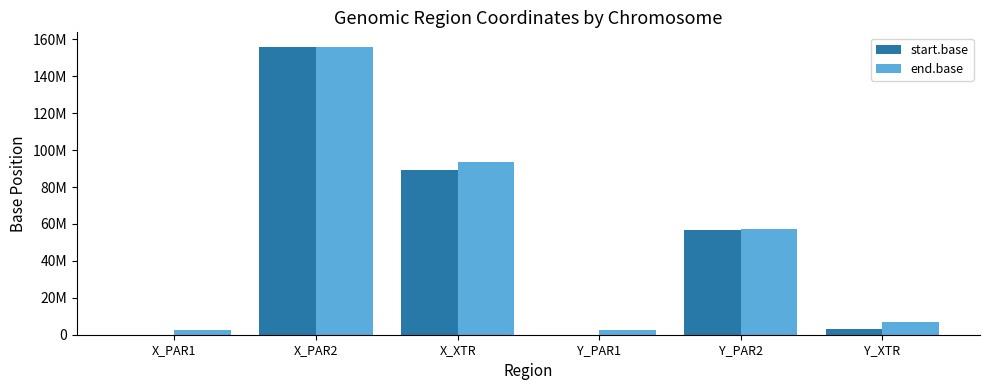

The start.base series shows 15039 at Y_PAR1. True or false?

False